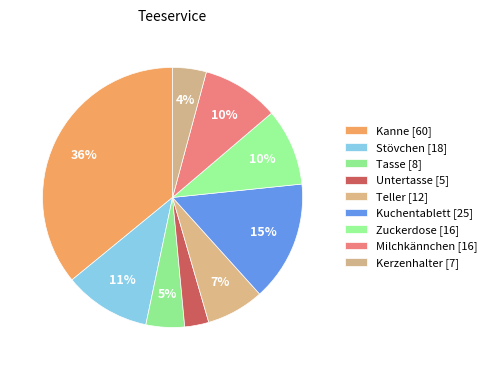

Which has a higher value, Milchkännchen or Stövchen?

Stövchen